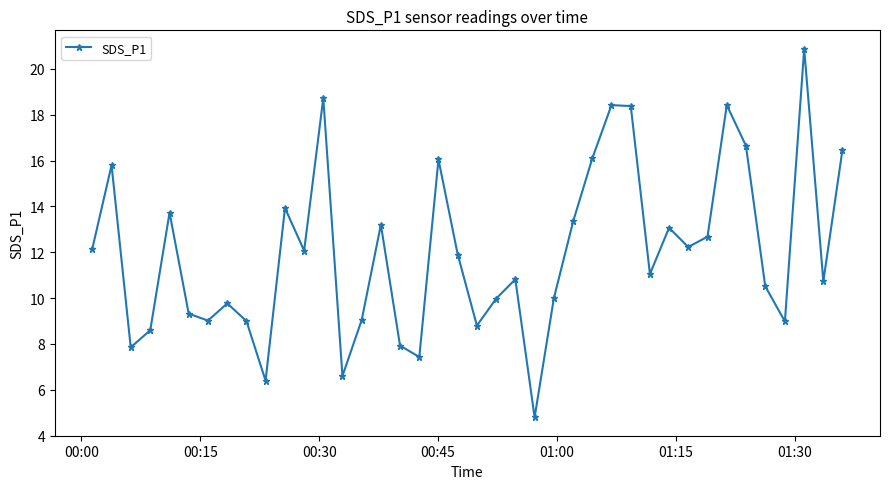

True or false: the data has more than 2 interior local peaks.

True